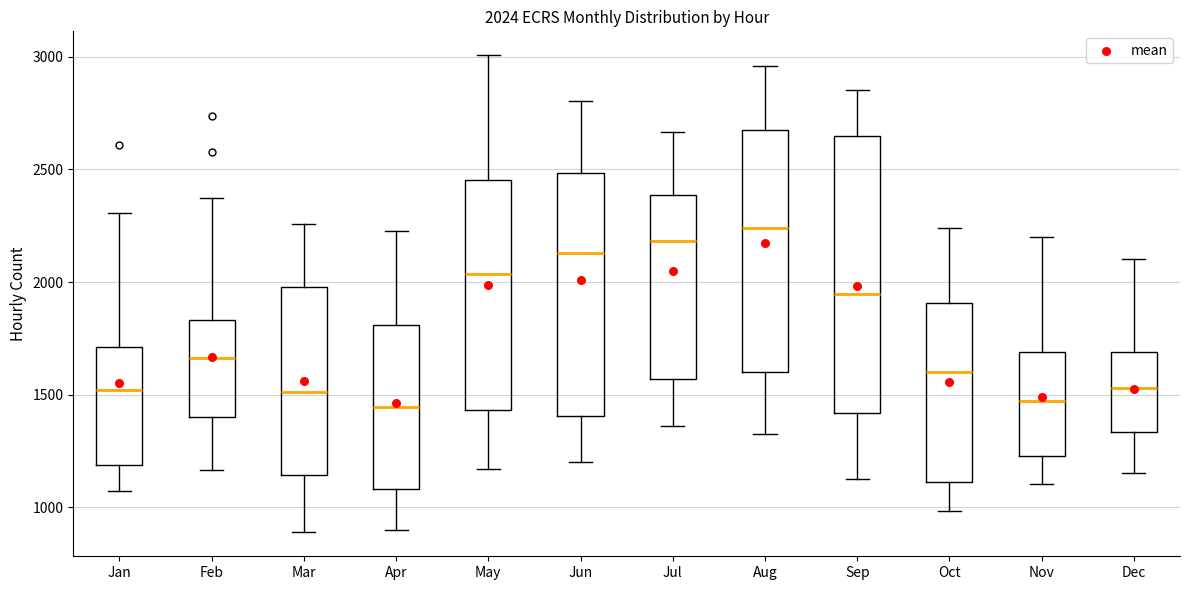

Which box has the highest median line?

Aug